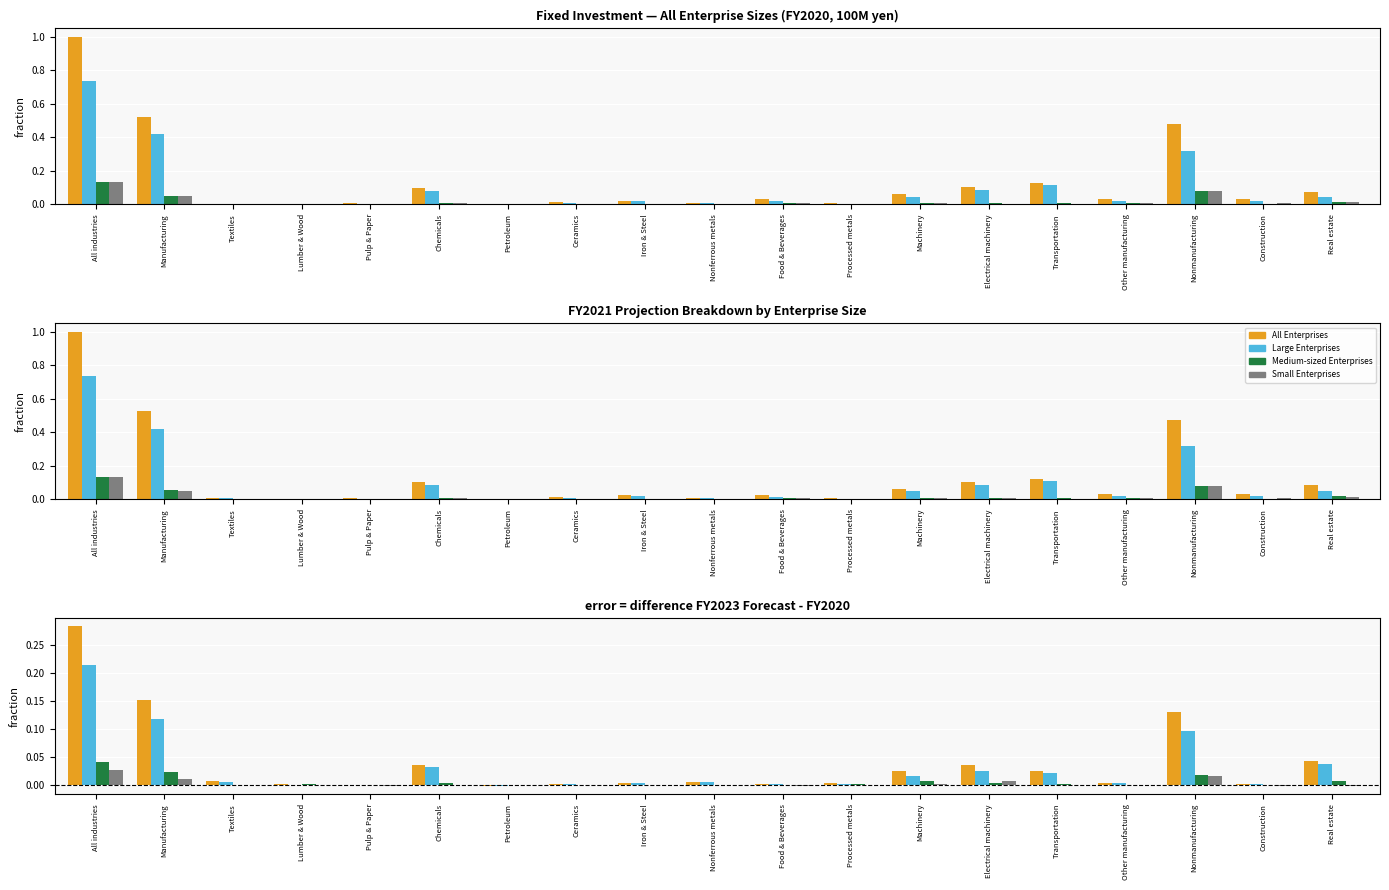

Which series has the largest total across all categories?

All Enterprises